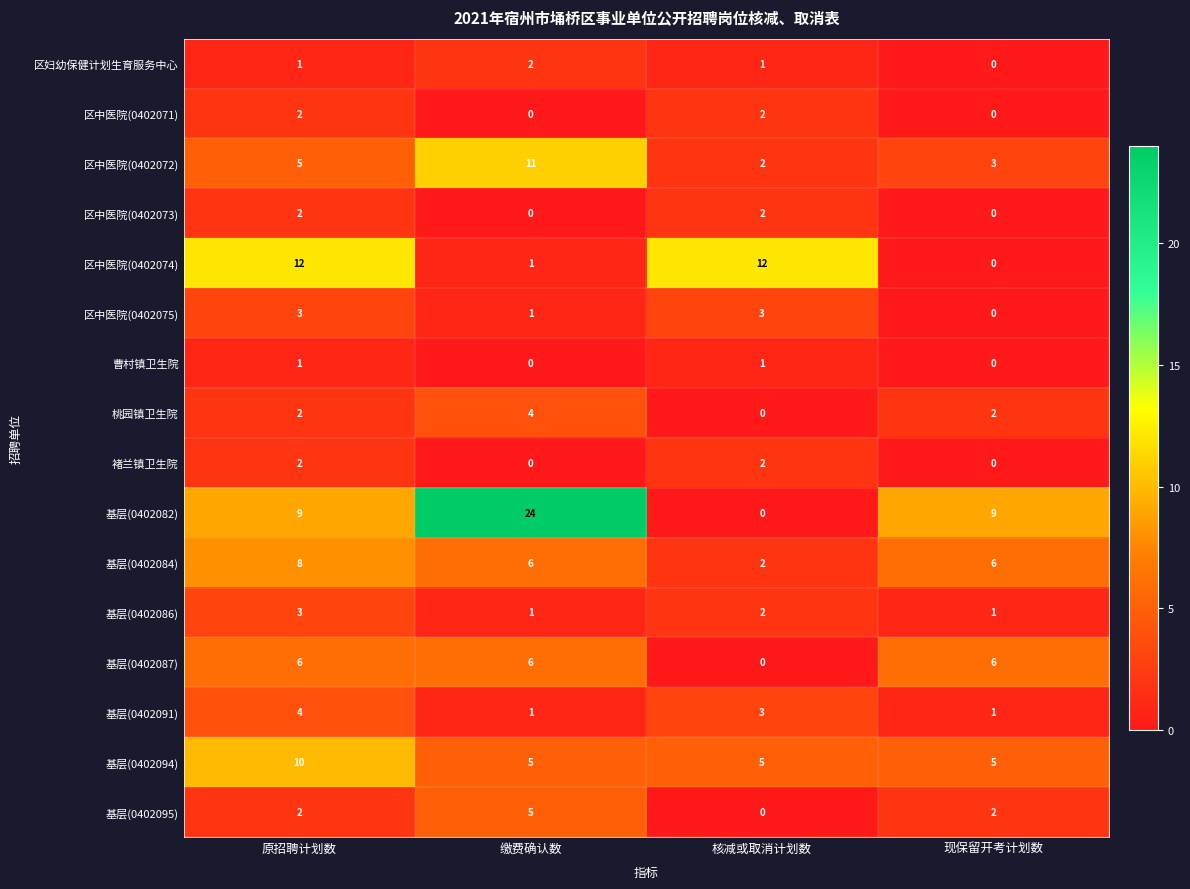

At which label does 基层(0402084) first exceed 6?

原招聘计划数